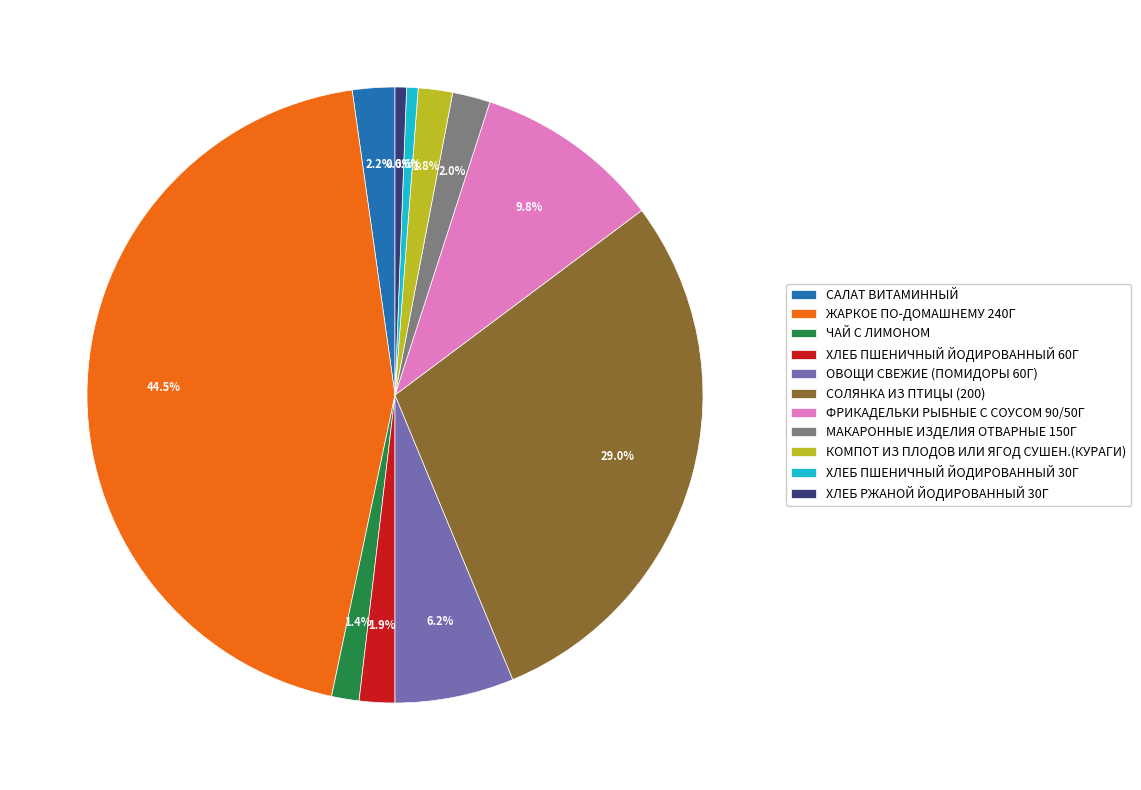

Combined, do ХЛЕБ ПШЕНИЧНЫЙ ЙОДИРОВАННЫЙ 30Г and СОЛЯНКА ИЗ ПТИЦЫ (200) account for over 50%?

No